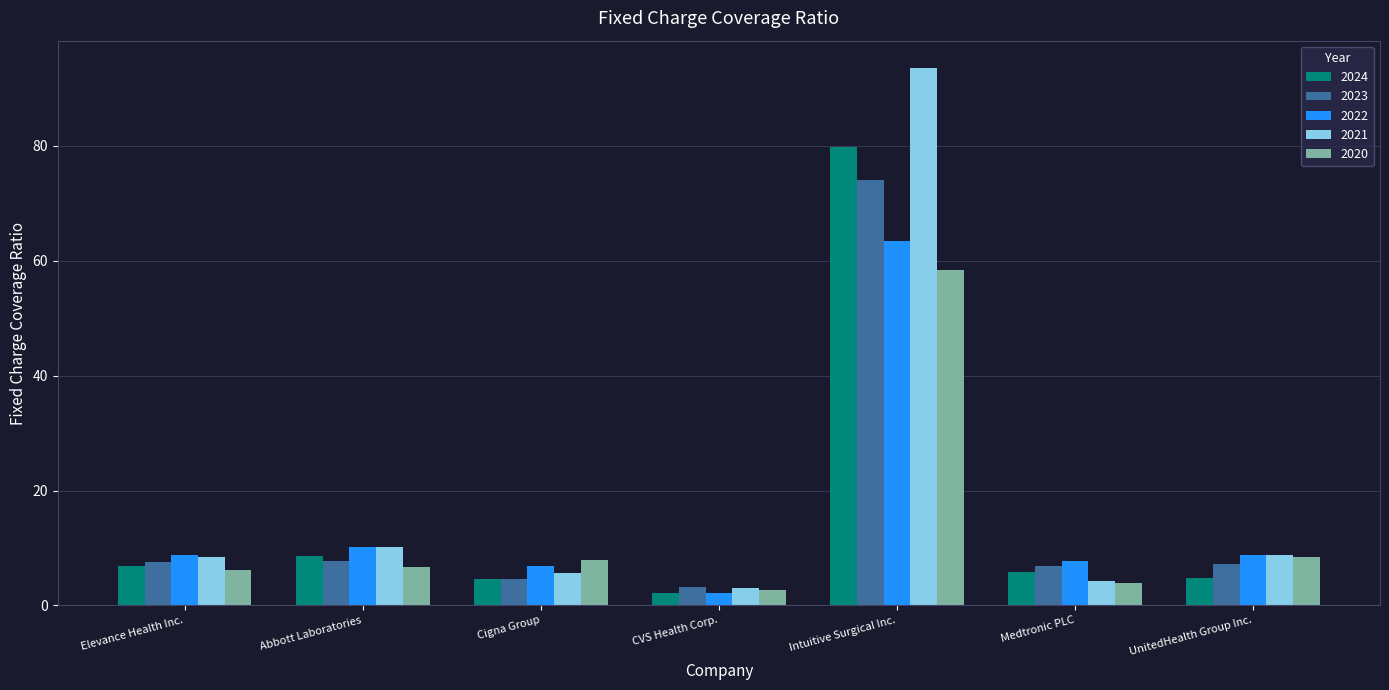

Read the 2020 value at Cigna Group.

7.8